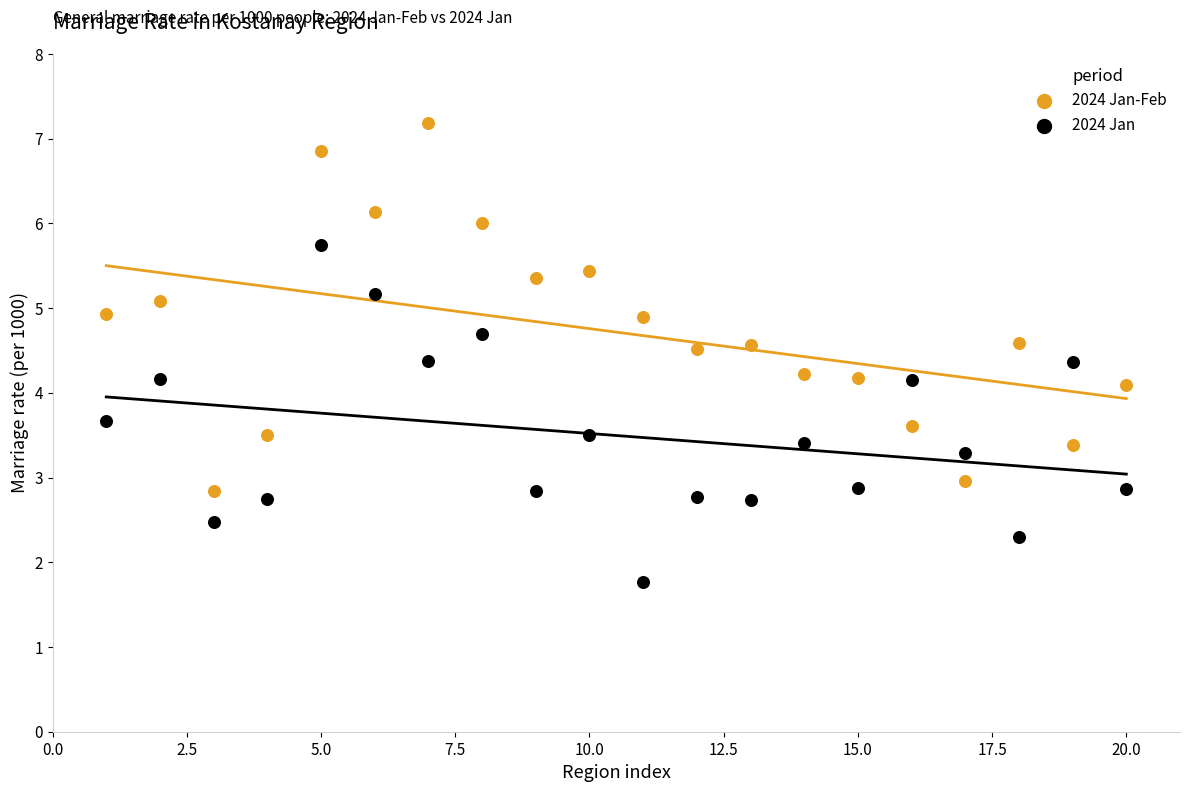

Which series reaches the minimum Y coordinate?

2024 Jan